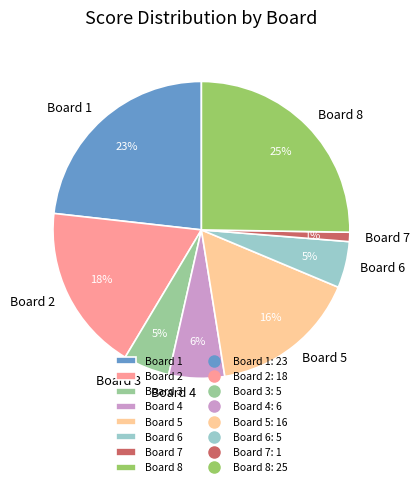

How many slices are in this pie chart?

8